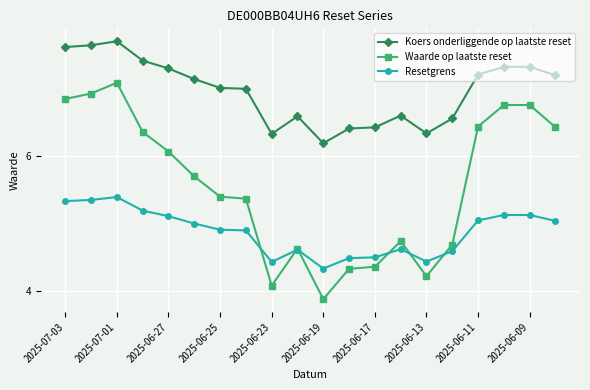

True or false: Resetgrens and Koers onderliggende op laatste reset intersect in this chart.

False